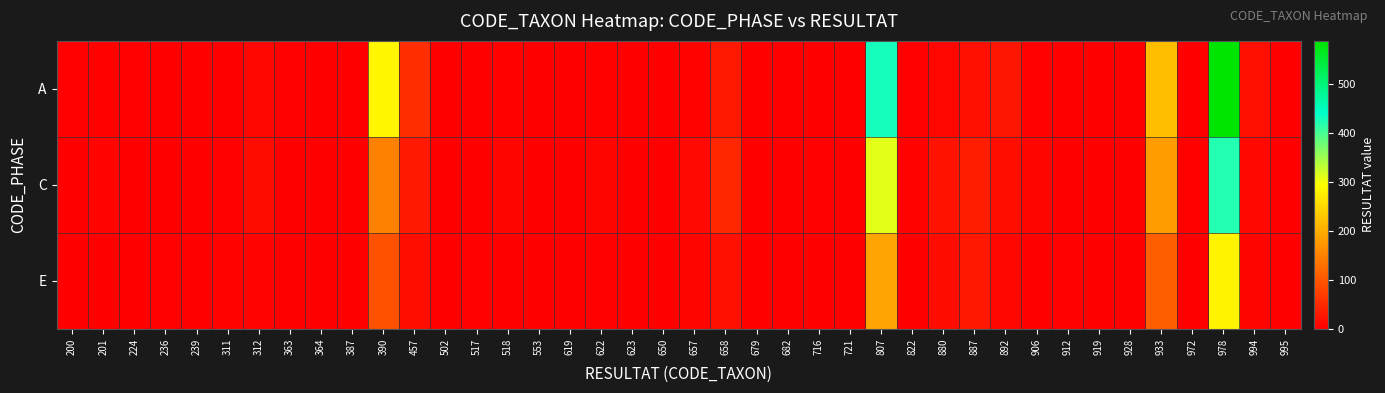

Reading left to right, list all the values displayed in this chart.

A: 200=3	201=4	224=3	236=1	239=0	311=0	312=9	363=3	364=0	387=1	390=284	457=53	502=0	517=1	518=4	553=0	619=0	622=4	623=0	650=1	657=5	658=29	679=0	682=1	716=1	721=0	807=428	822=3	880=10	887=19	892=27	906=3	912=1	919=0	928=0	933=221	972=1	978=587	994=19	995=0
C: 200=2	201=6	224=1	236=0	239=1	311=3	312=15	363=2	364=1	387=0	390=150	457=30	502=2	517=0	518=7	553=1	619=2	622=8	623=1	650=0	657=12	658=45	679=1	682=0	716=3	721=1	807=310	822=5	880=22	887=35	892=18	906=7	912=0	919=2	928=1	933=180	972=4	978=420	994=11	995=1
E: 200=1	201=2	224=0	236=3	239=2	311=5	312=6	363=1	364=0	387=2	390=95	457=18	502=1	517=3	518=2	553=0	619=1	622=3	623=0	650=2	657=8	658=20	679=0	682=1	716=0	721=2	807=190	822=1	880=15	887=28	892=10	906=2	912=3	919=1	928=0	933=110	972=0	978=280	994=8	995=2